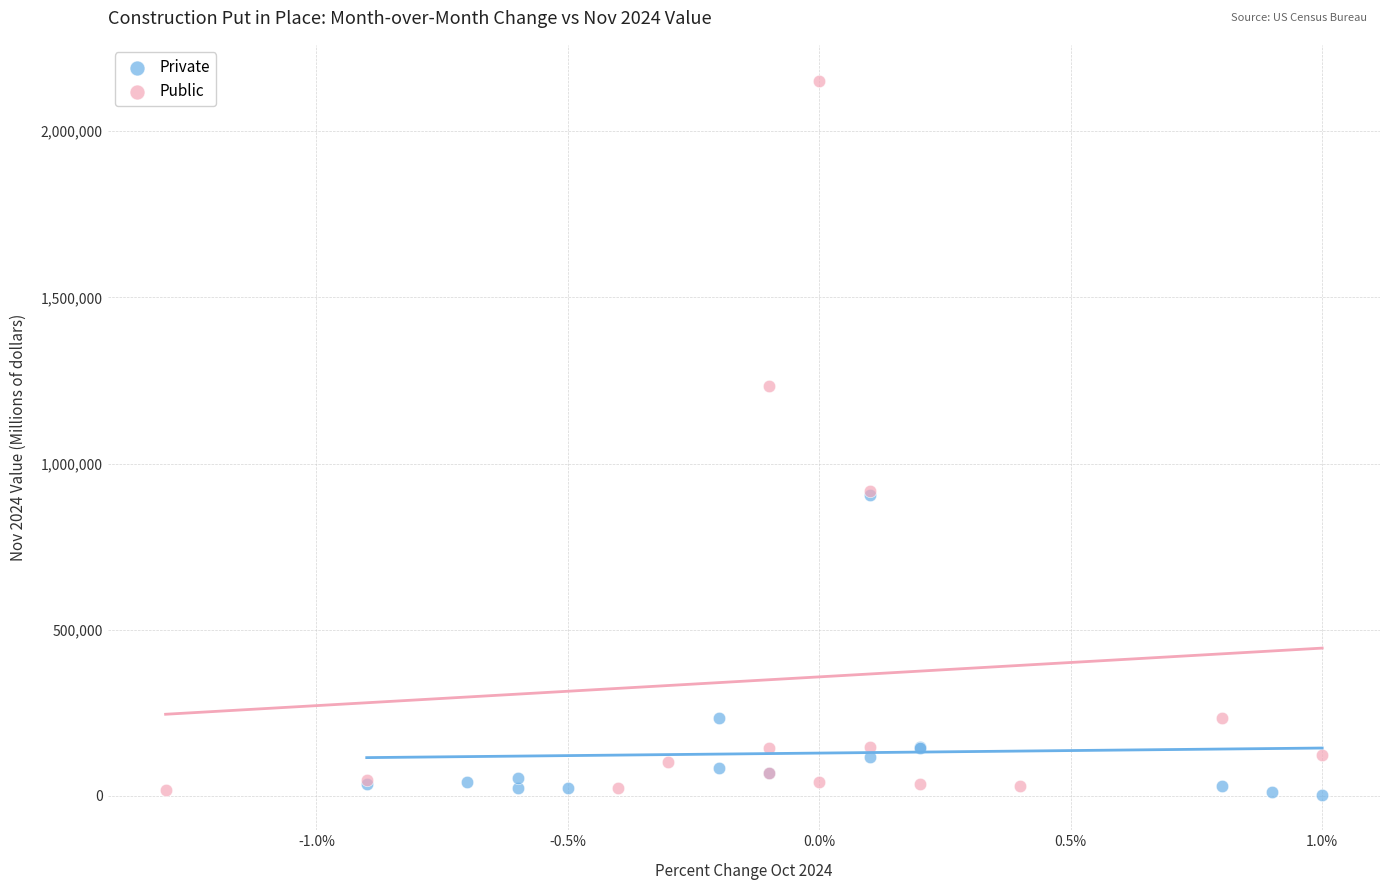

Which series reaches the maximum Y coordinate?

Public